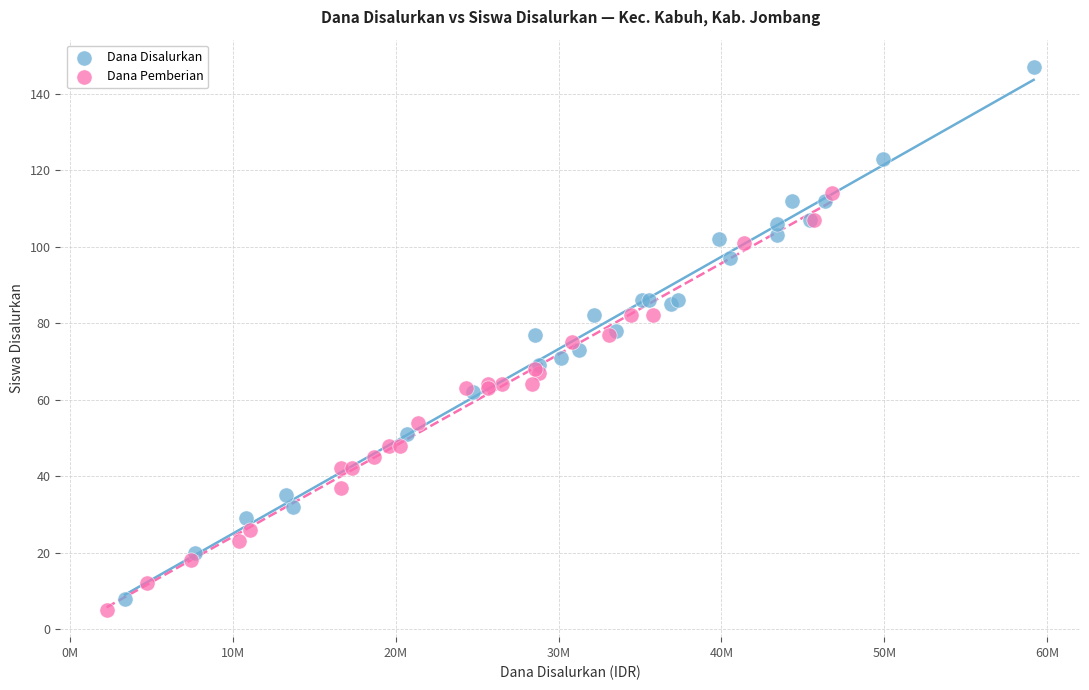

What are all the series names shown in the legend?

Dana Disalurkan, Dana Pemberian